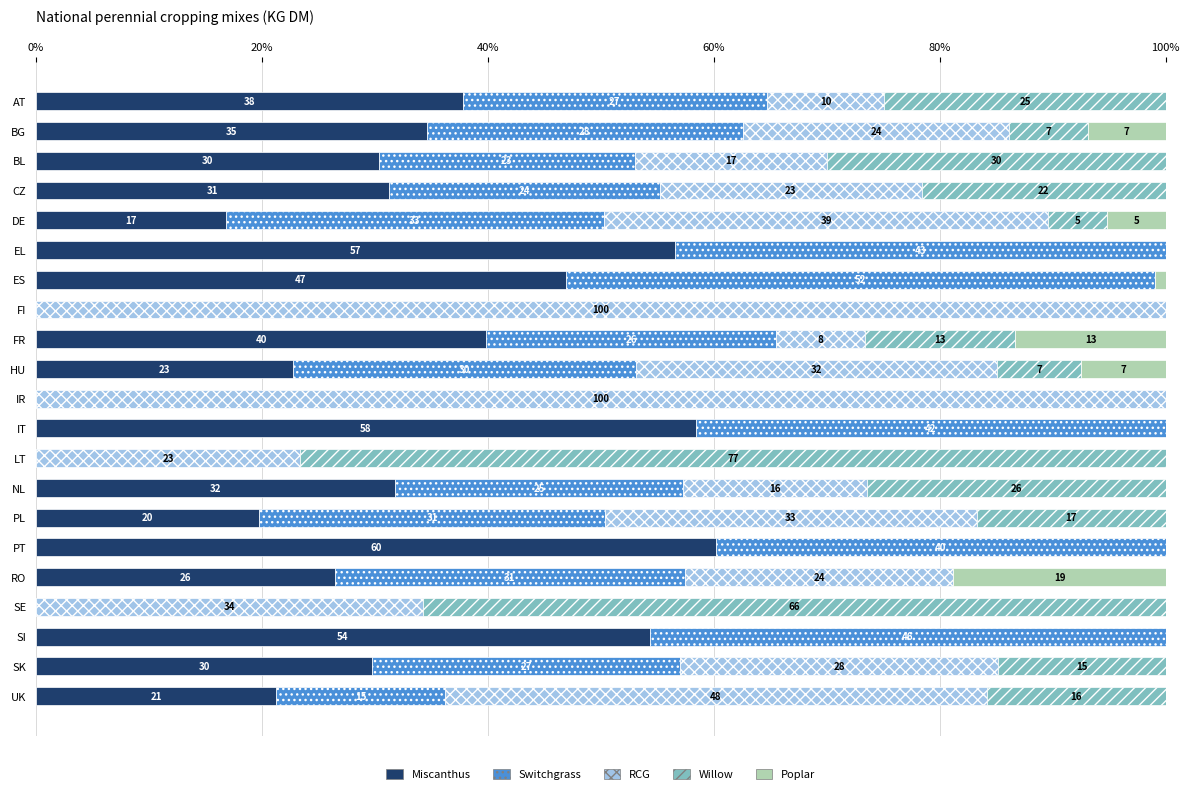

What is the total value across all series at EL?

100.0